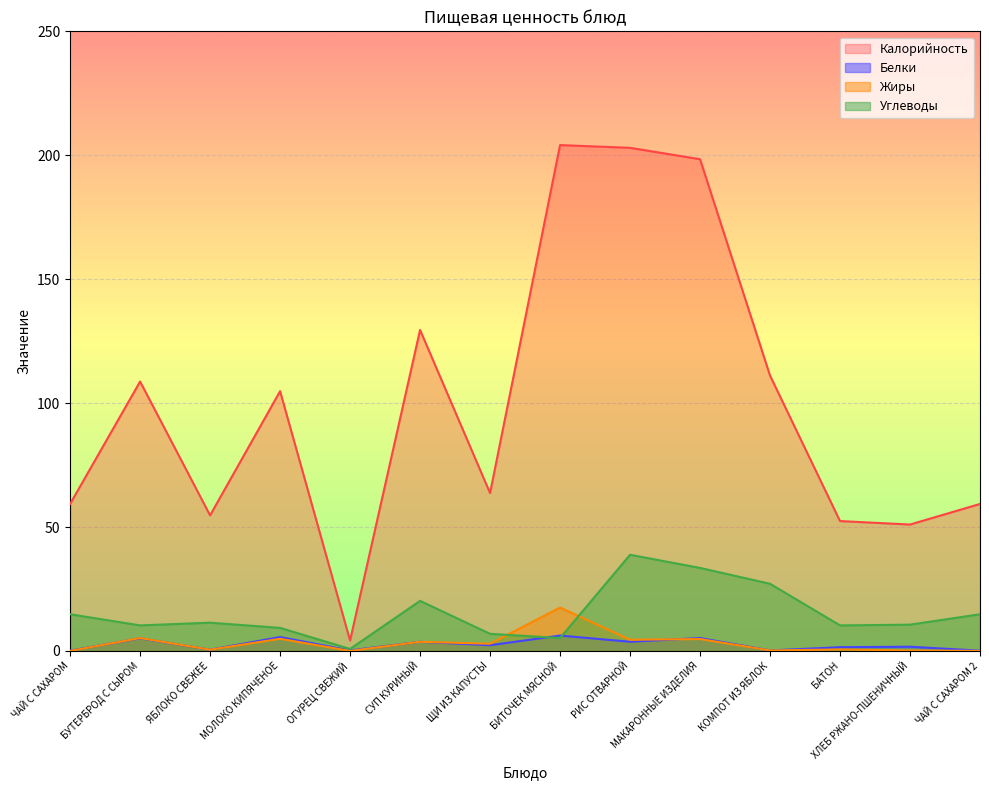

Count the number of data series in this chart.

4